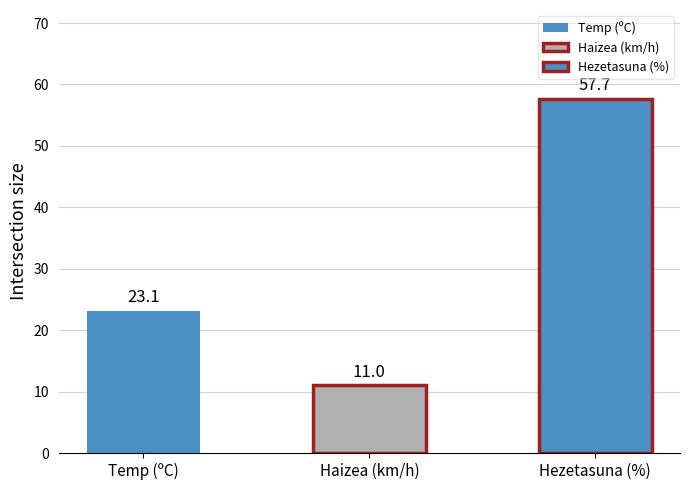

How many series are shown in this chart?

3